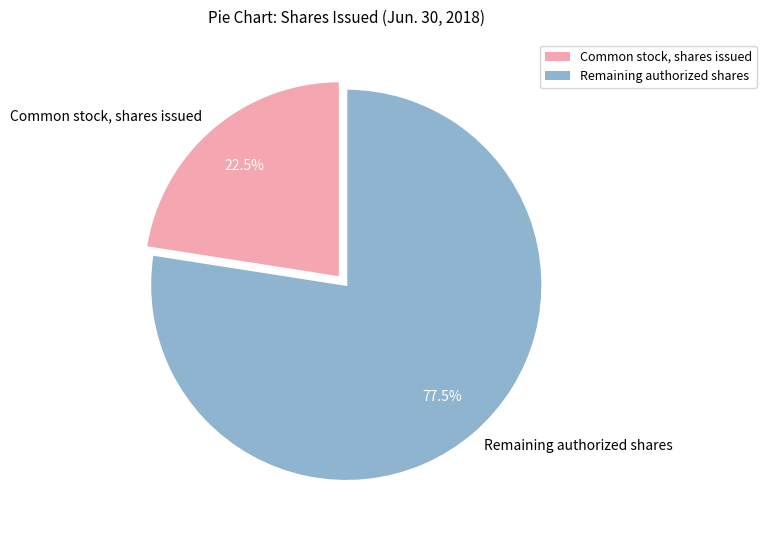

Combined, what portion of the pie is Common stock, shares issued and Remaining authorized shares?

100.0%